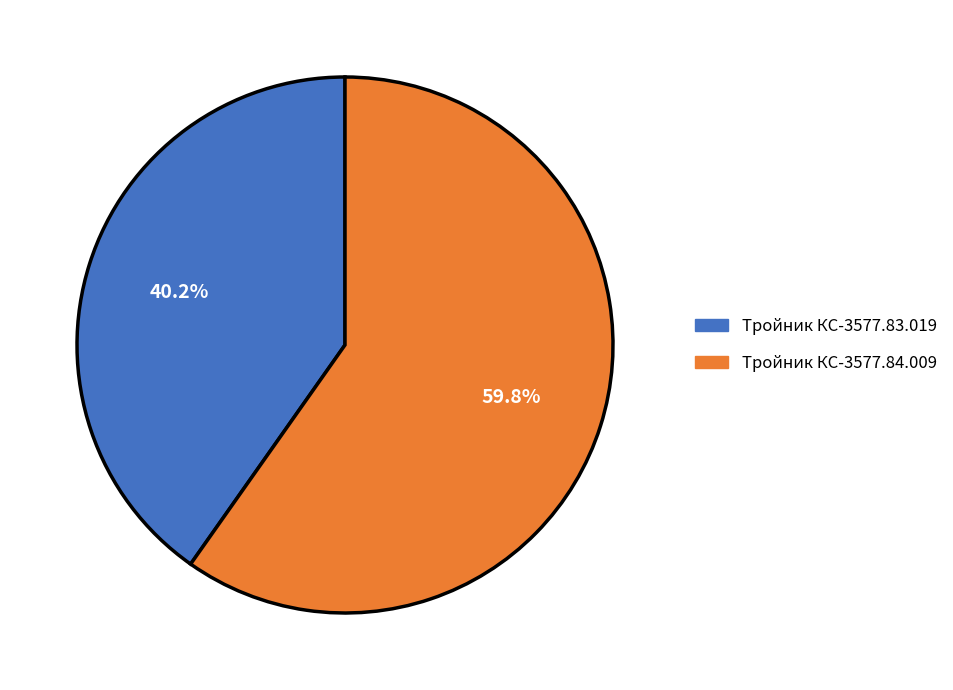

Is there a majority slice in this chart?

Yes